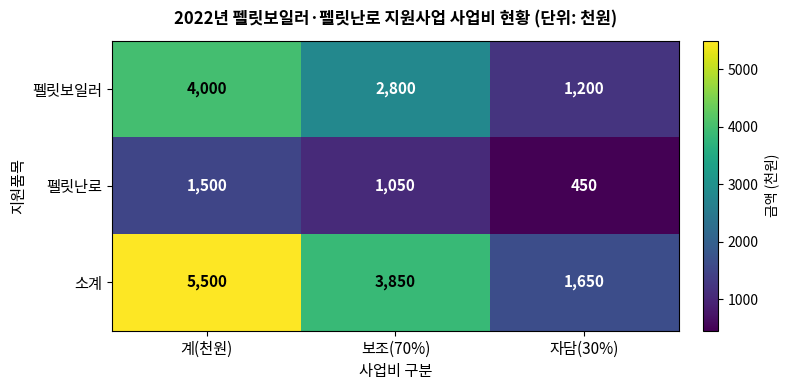

Reading right to left, what are all the values shown in this chart?

펠릿보일러: 1200	2800	4000
펠릿난로: 450	1050	1500
소계: 1650	3850	5500